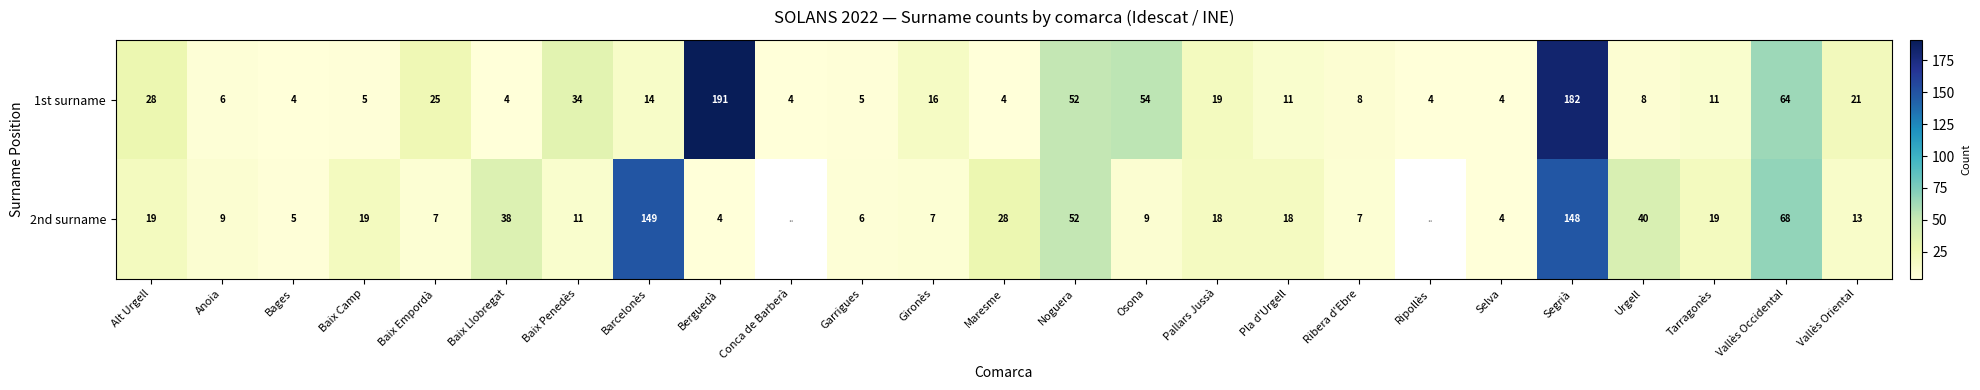

The 2nd surname series shows 7 at Baix Empordà. True or false?

True